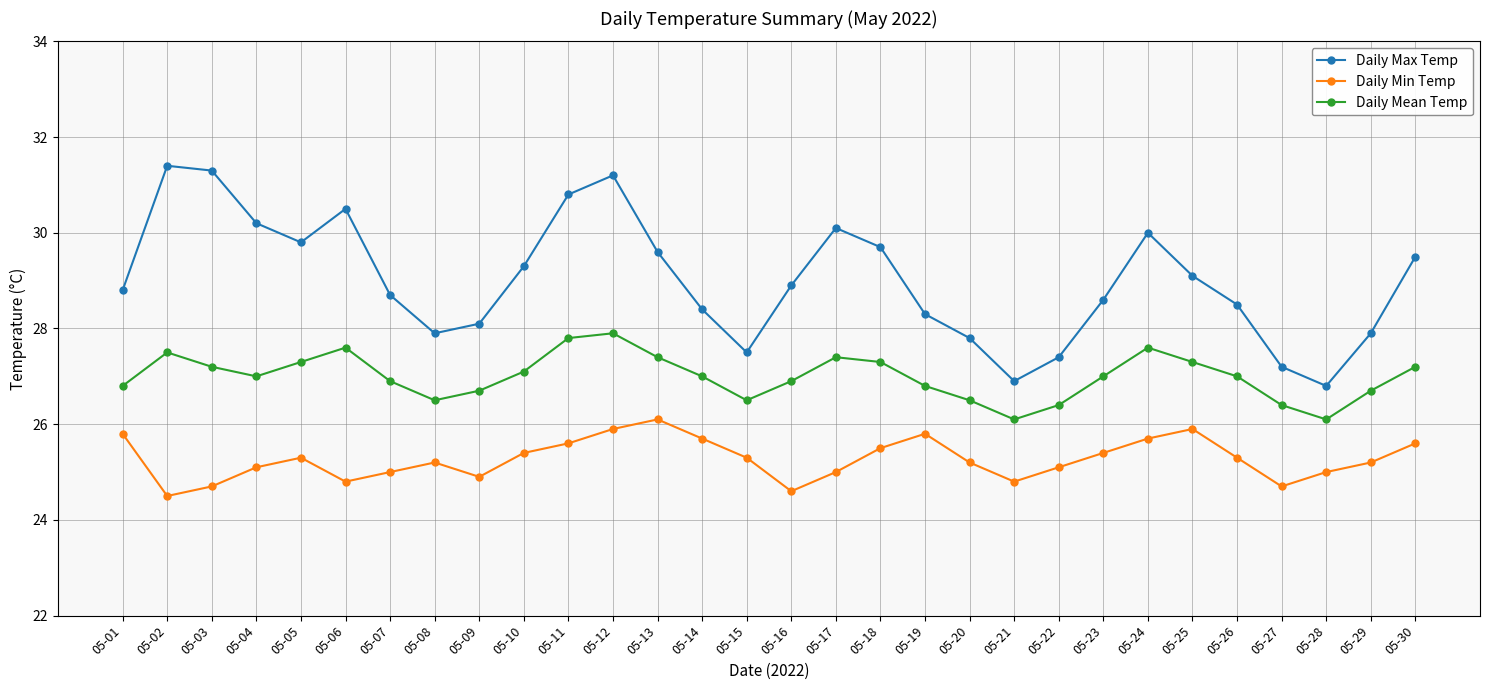

What is the minimum value shown in the chart?

24.5